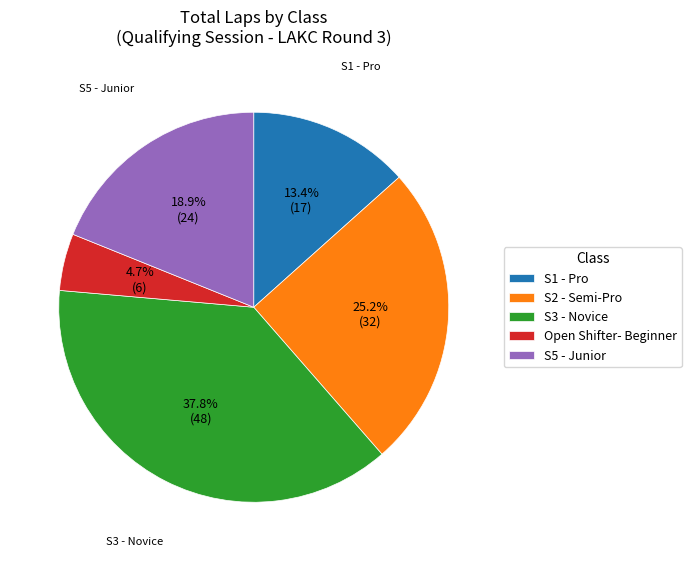

To the nearest percent, what is the difference between the Open Shifter- Beginner and S1 - Pro slice percentages?

9%